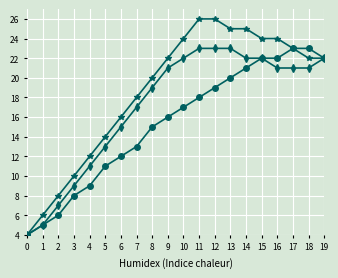

What is the maximum value shown in the chart?

26